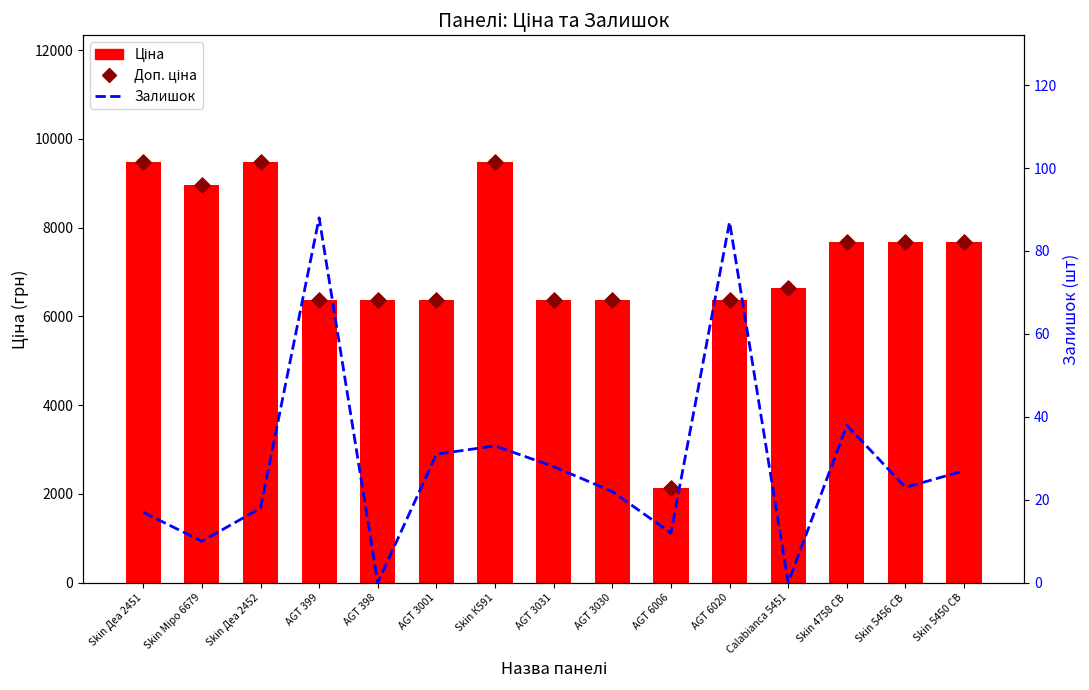

Which series has the largest total across all categories?

Доп. ціна